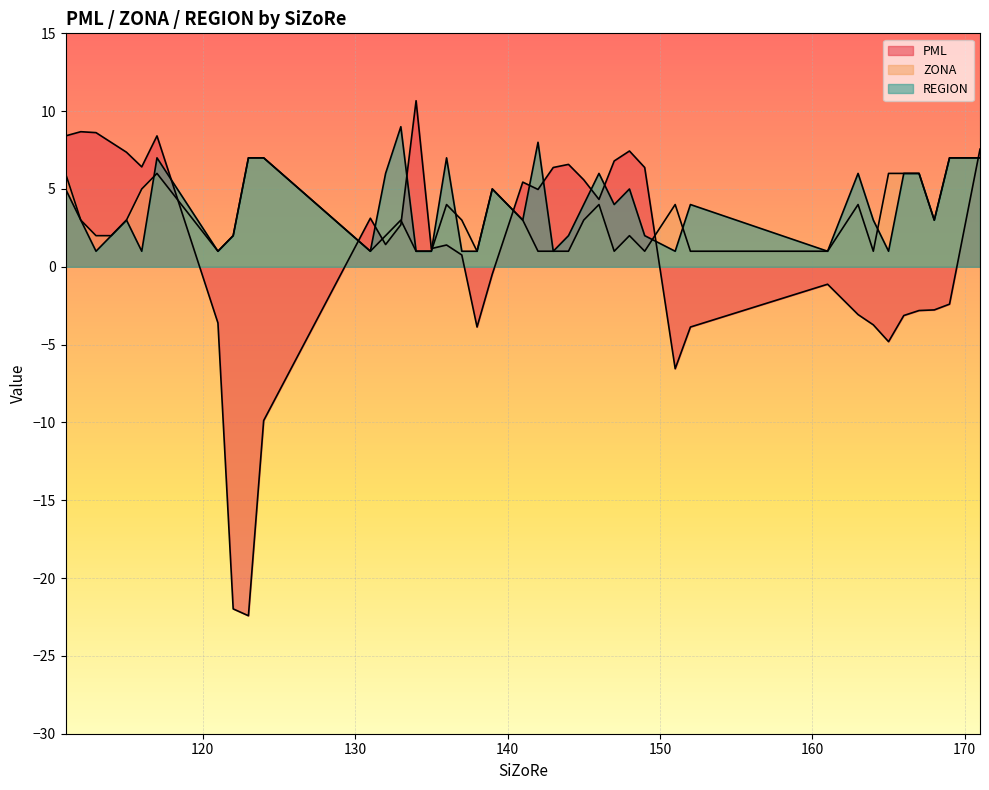

Where is ZONA nearest to the value 4?

136